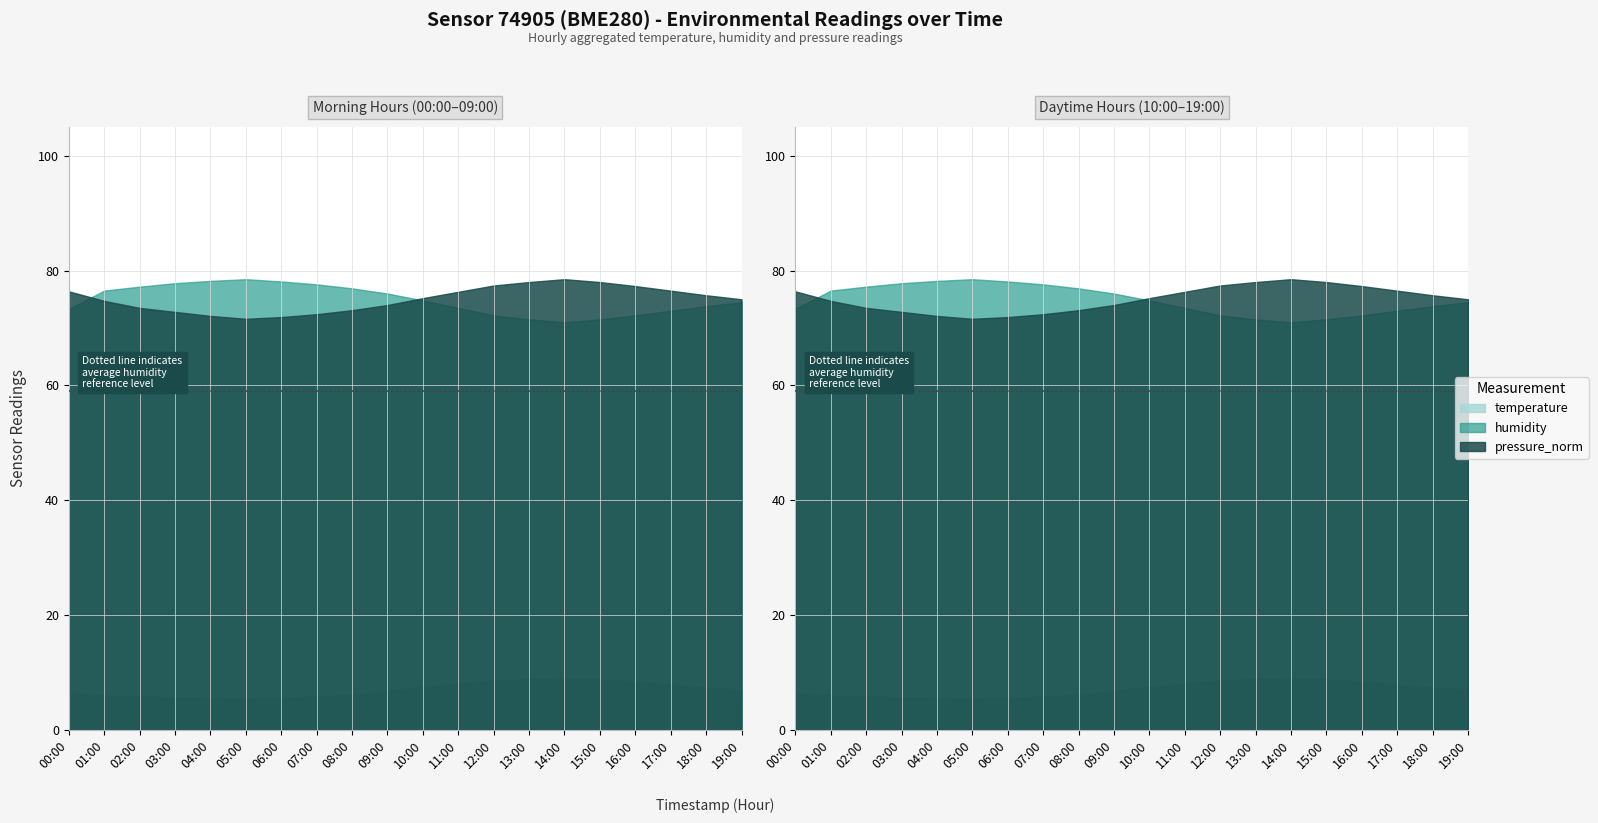

What is the lowest value of the temperature series?

5.4